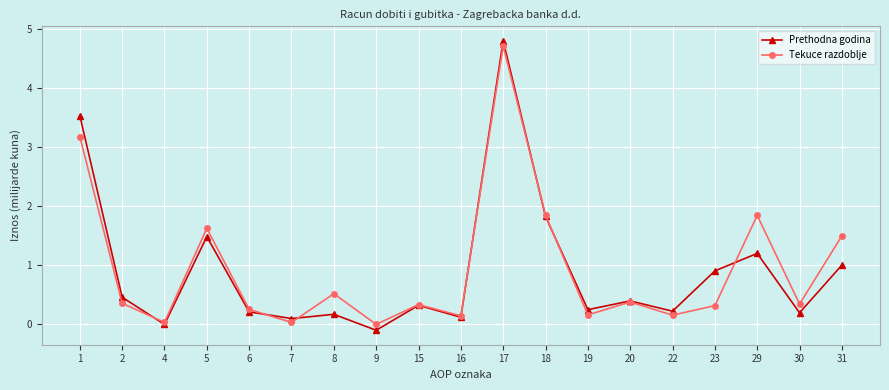

Which series changed the most between 7 and 17?

Prethodna godina